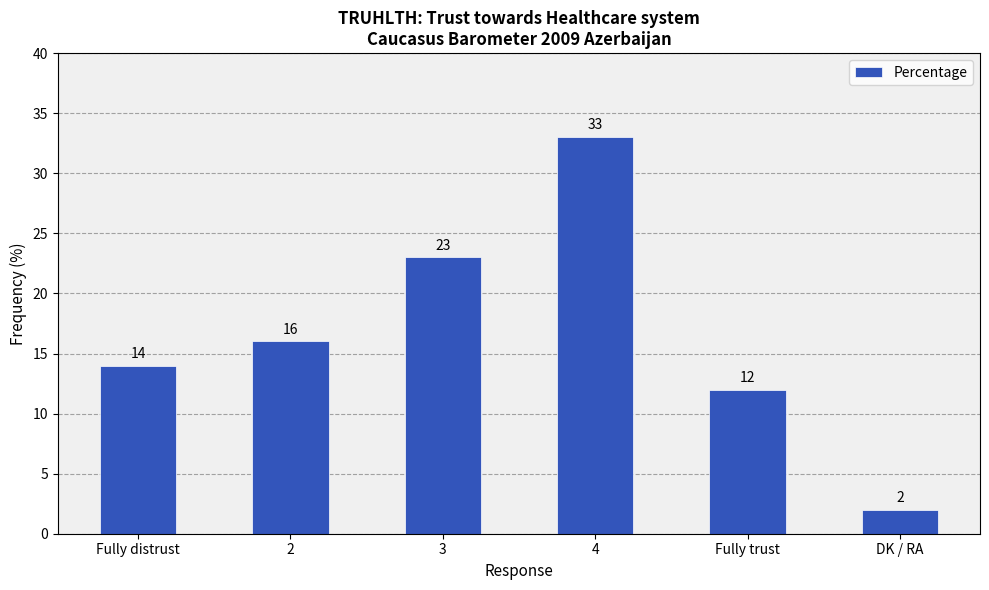

Does the chart contain stacked bars?

No